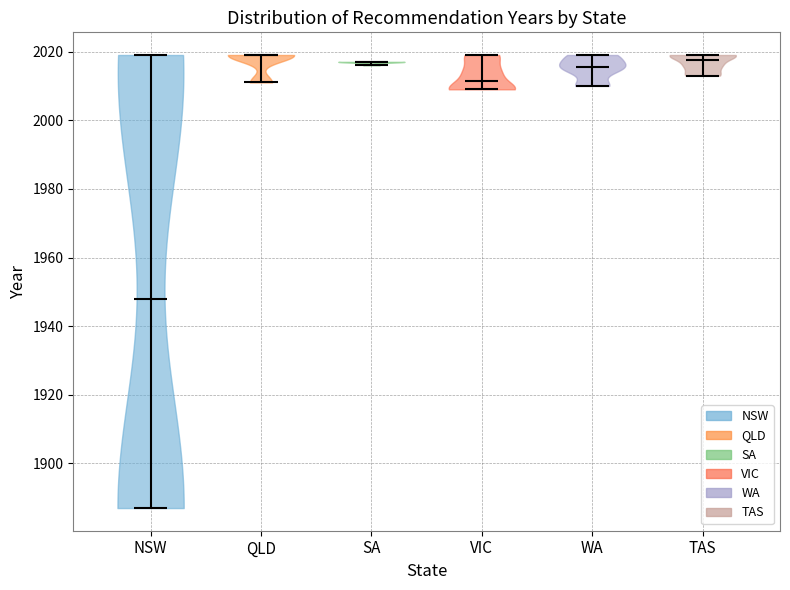

What is the lowest point the violin for TAS reaches on the y-axis? The values are not printed on the chart, so give them approximately, as read against the axis.

2014